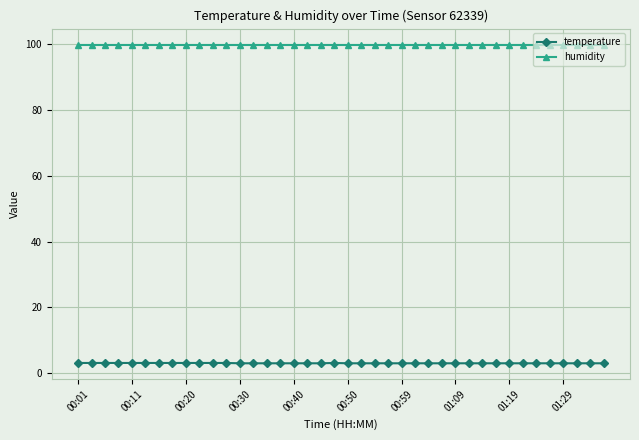

What is the sum of all temperature values?

121.3